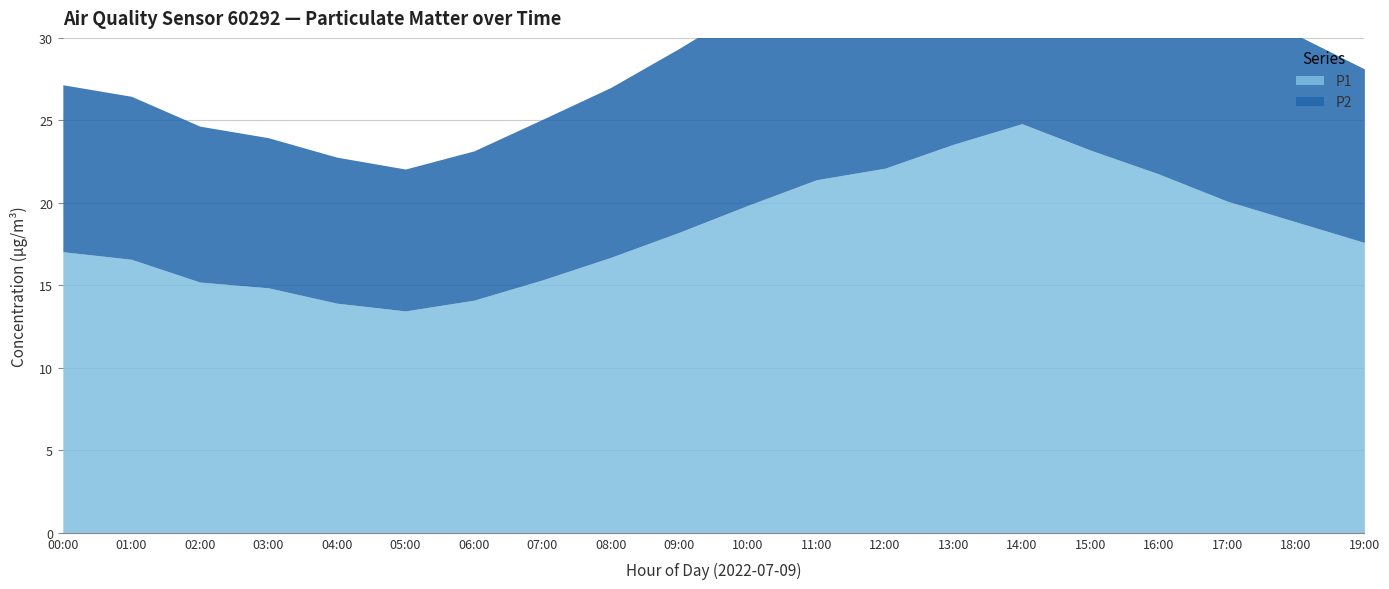

Is it true that P2 equals 6.6 at 01:00?

False